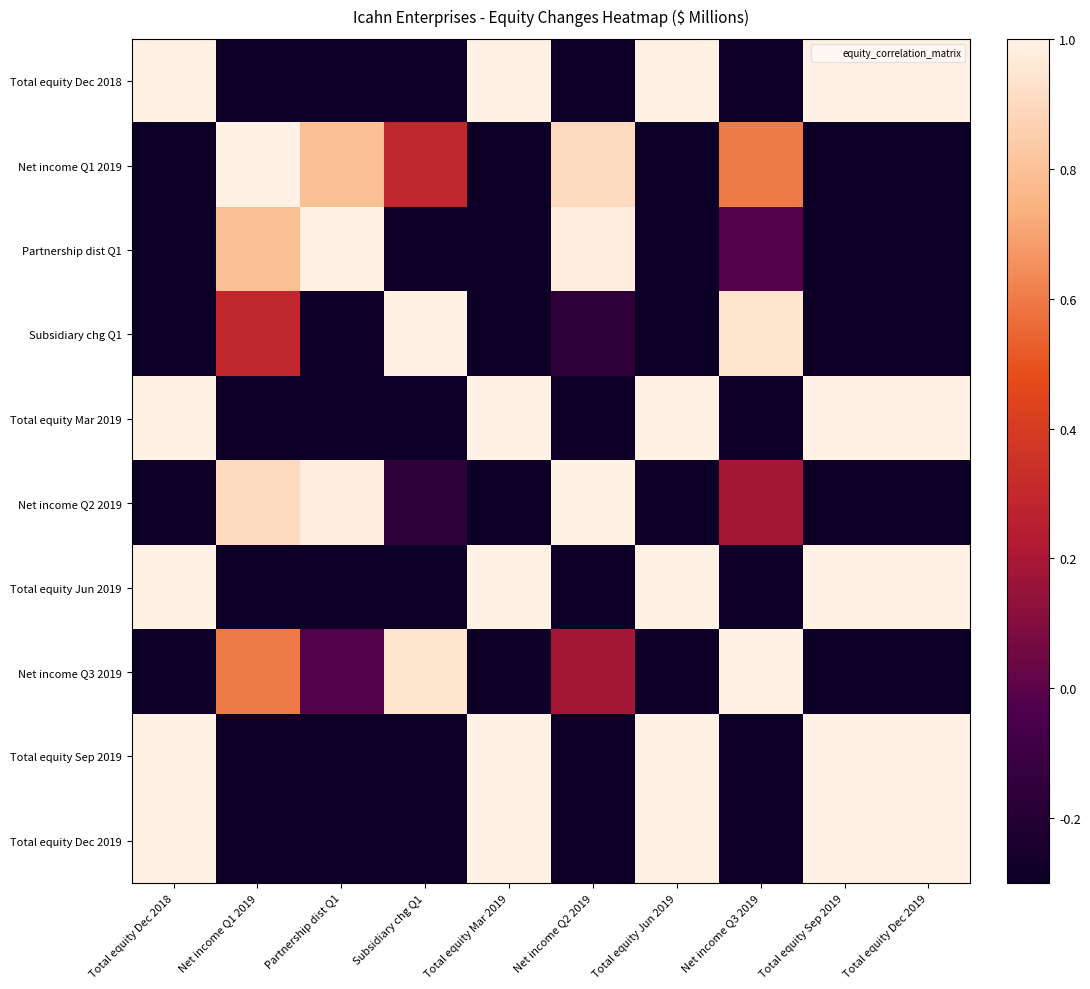

What is the maximum value shown in the chart?

1.0